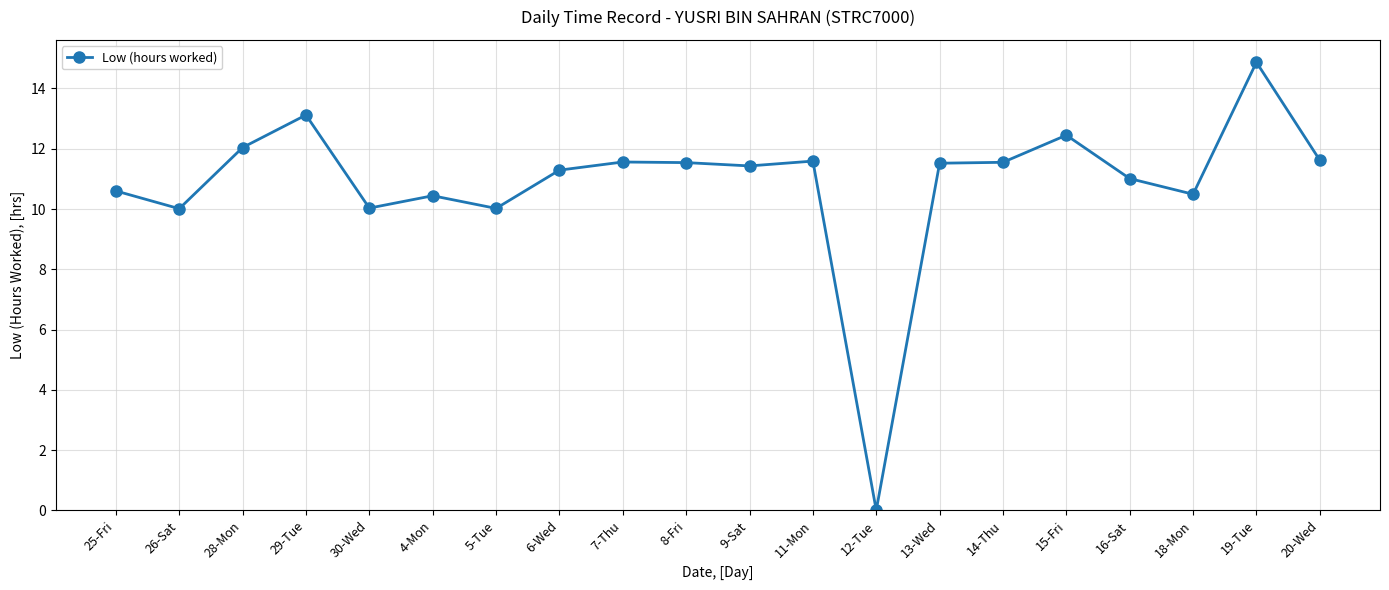

What is the sum of the values at 7-Thu and 15-Fri?

24.0